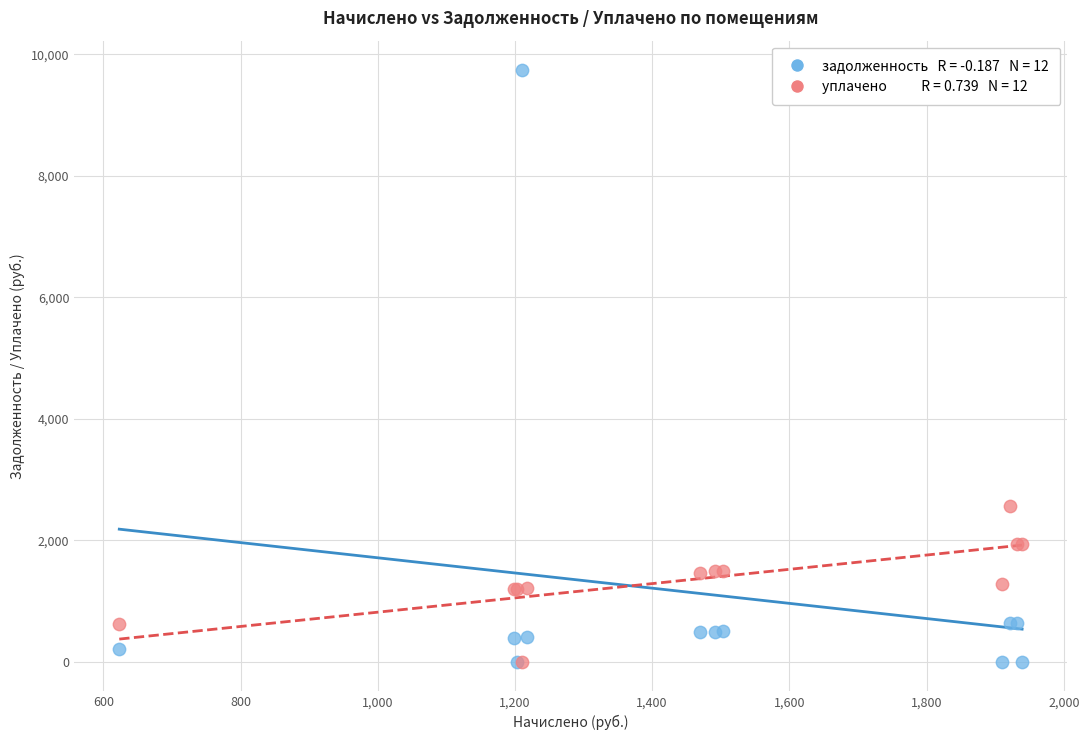

Across all series, what Y value is closest to 4870?

2561.3